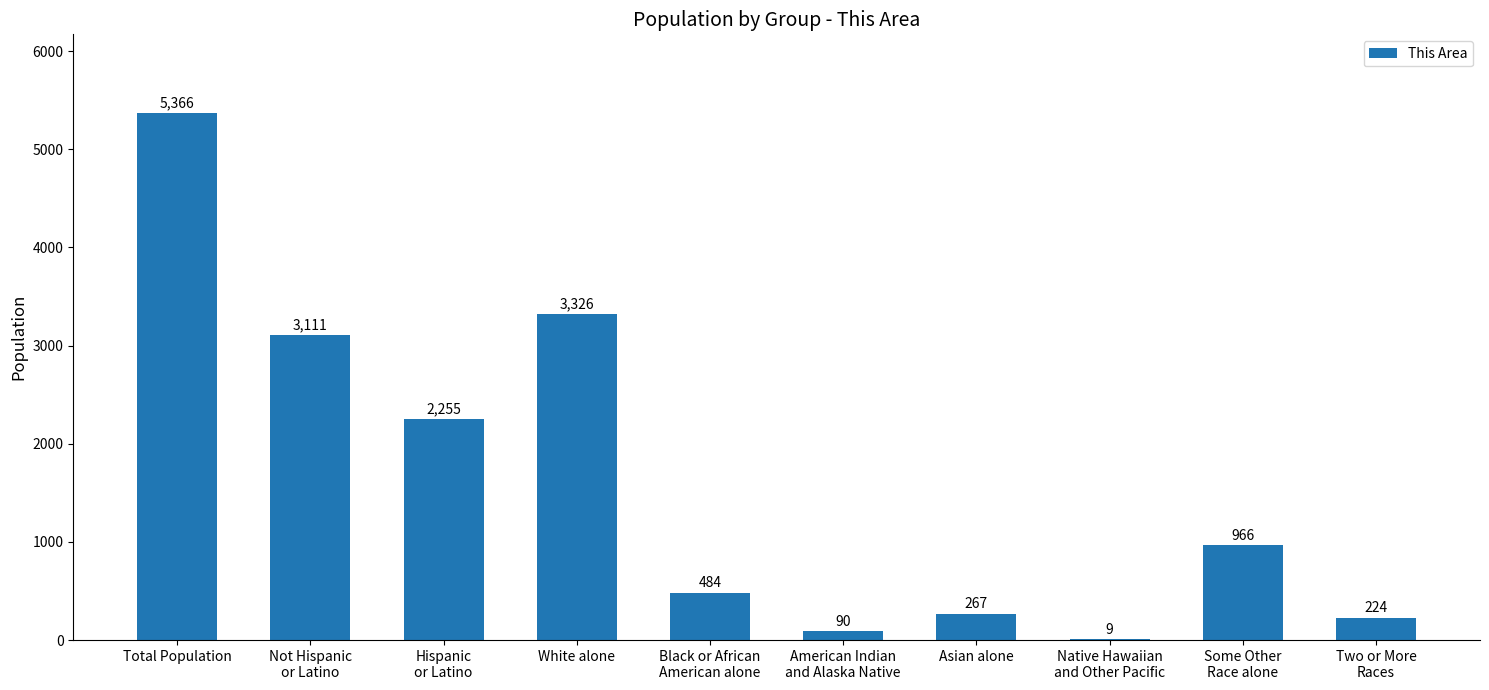

At which label does the data first exceed 966?

Total Population